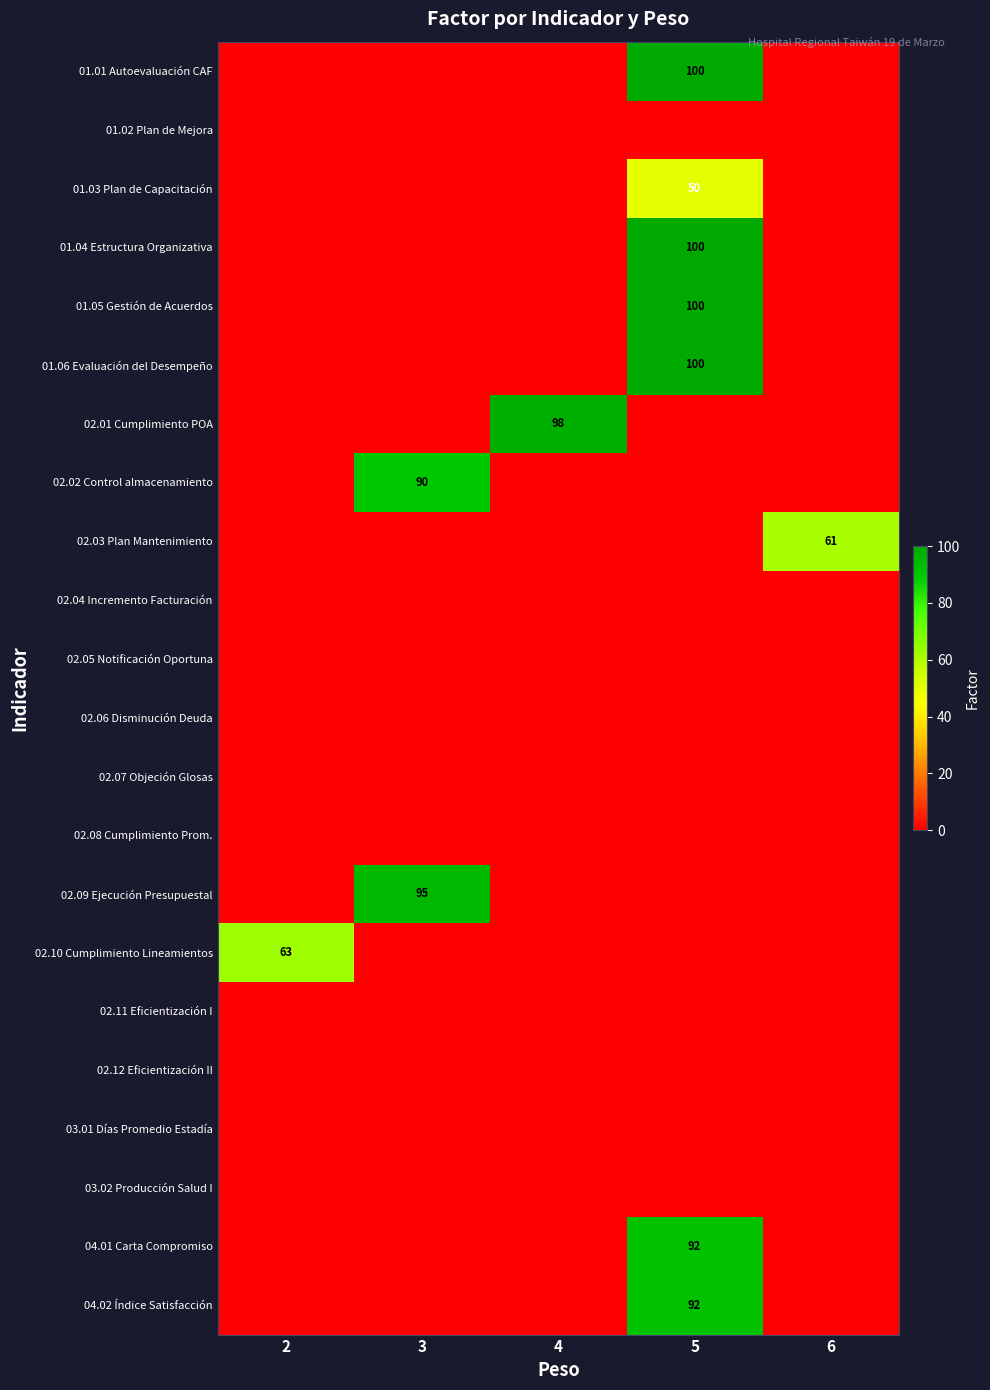

Is it true that 02.10 Cumplimiento Lineamientos equals 22 at 2?

False